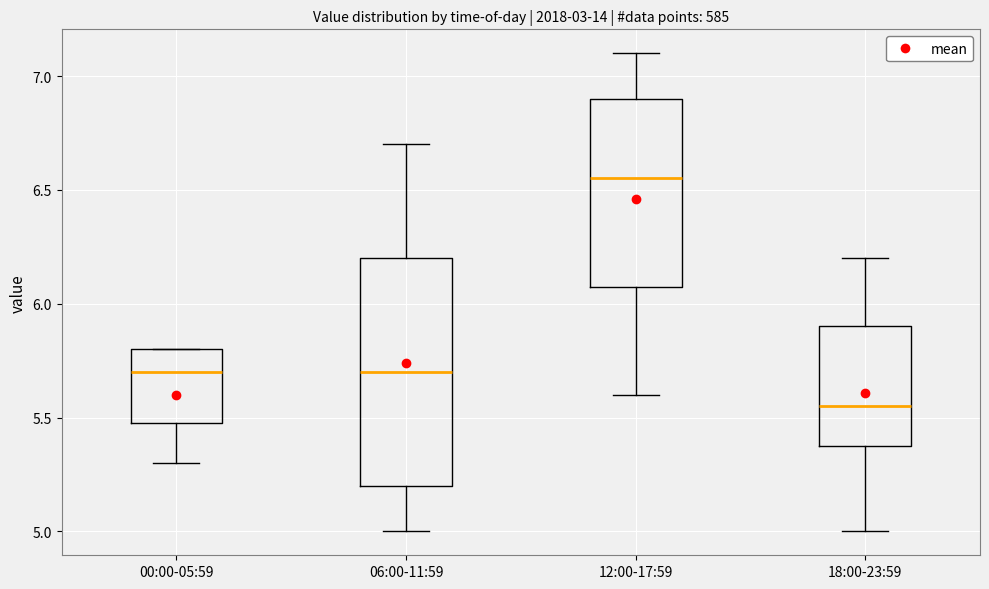

Reading left to right, transcribe this box plot: for each box, give where its median line is, the range the box spans, and where its two whiskers end, as read against the y-axis. The values are not printed on the chart, so give them approximately, as read against the axis.

00:00-05:59: median 5.70, box 5.50 to 5.80, whiskers 5.30 to 5.80
06:00-11:59: median 5.70, box 5.20 to 6.20, whiskers 5.00 to 6.70
12:00-17:59: median 6.55, box 6.10 to 6.90, whiskers 5.60 to 7.10
18:00-23:59: median 5.55, box 5.40 to 5.90, whiskers 5.00 to 6.20